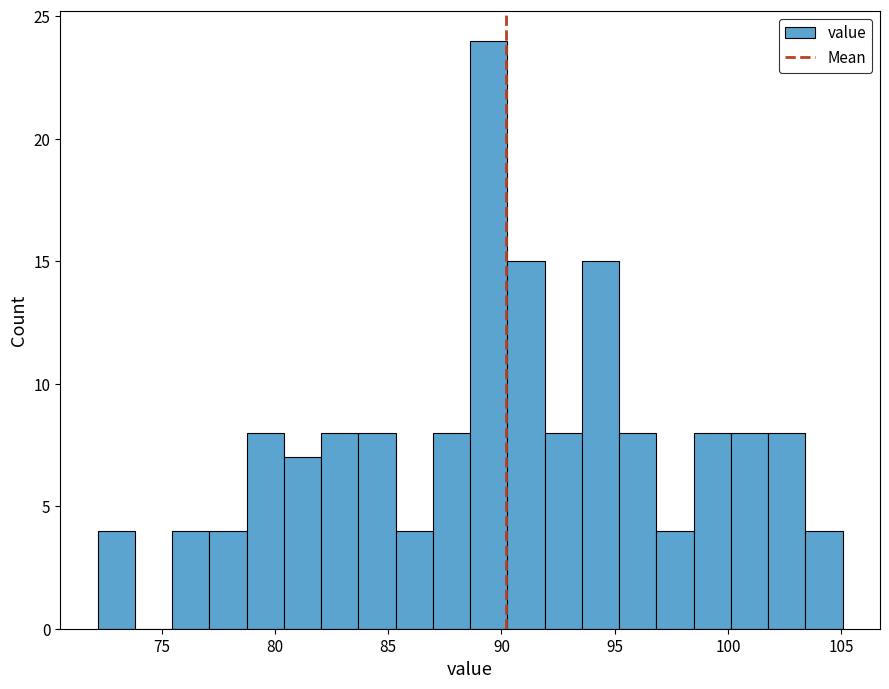

Around what value on the x-axis is the tallest bar? Give the approximate position of its centre, as read against the axis.

89.5